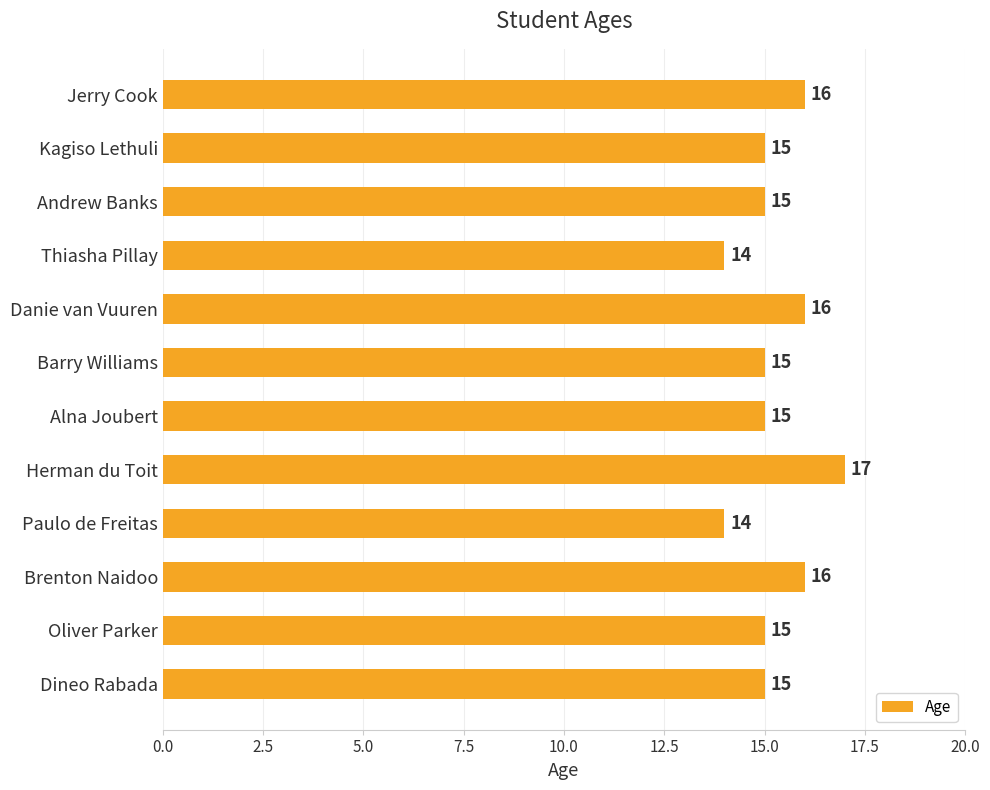

What is the smallest value displayed?

14